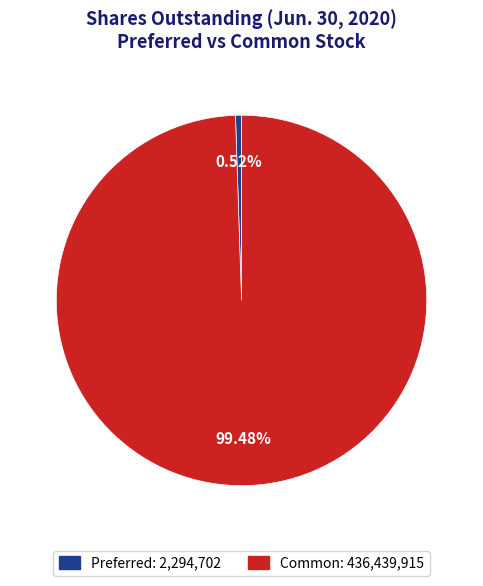

Is the sum of Common: 436,439,915 and Preferred: 2,294,702 greater than half?

Yes